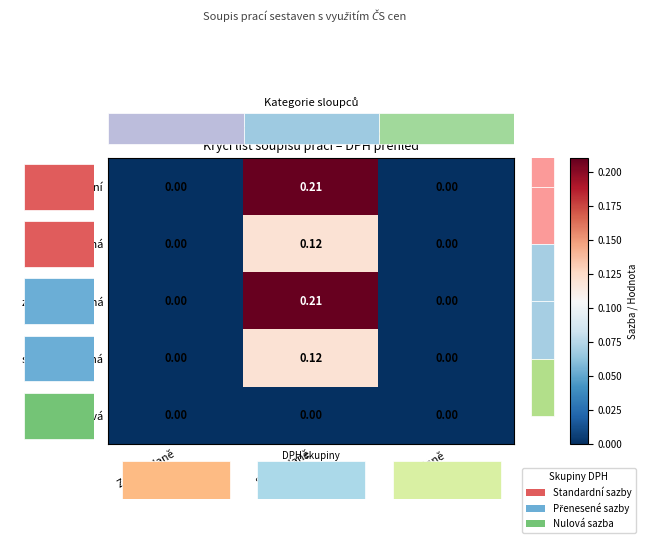

Which has a higher value, Výše daně or Základ daně?

Výše daně